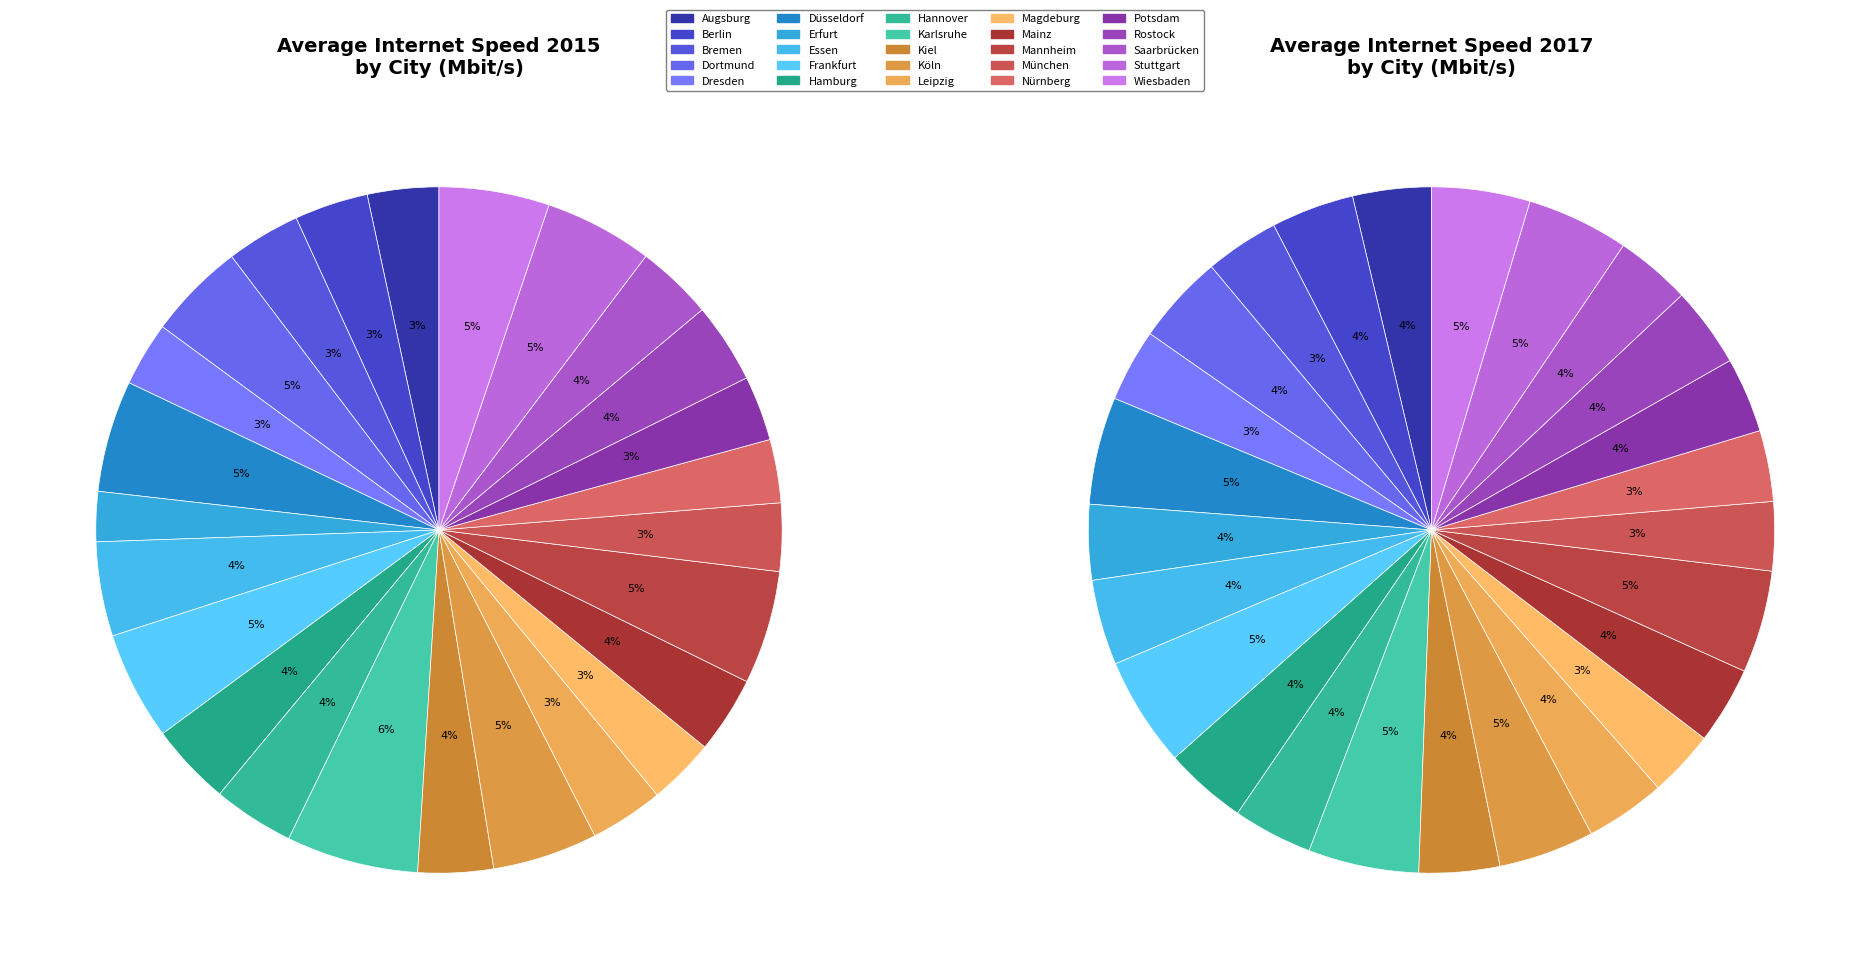

Count the number of slices in the pie.

25